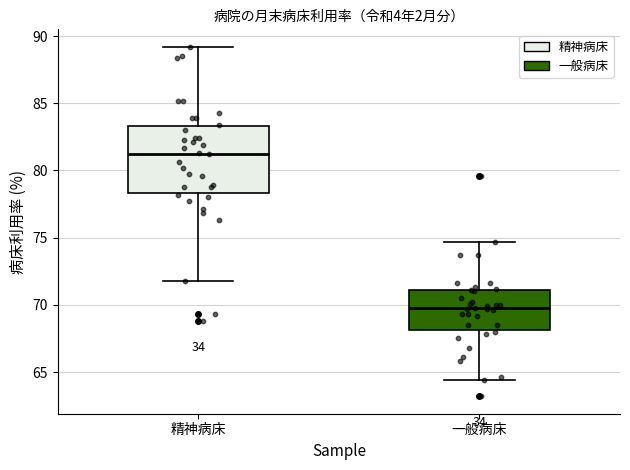

Where does the lower whisker of the box for 精神病床 end on the y-axis? The values are not printed on the chart, so give them approximately, as read against the axis.

72.0